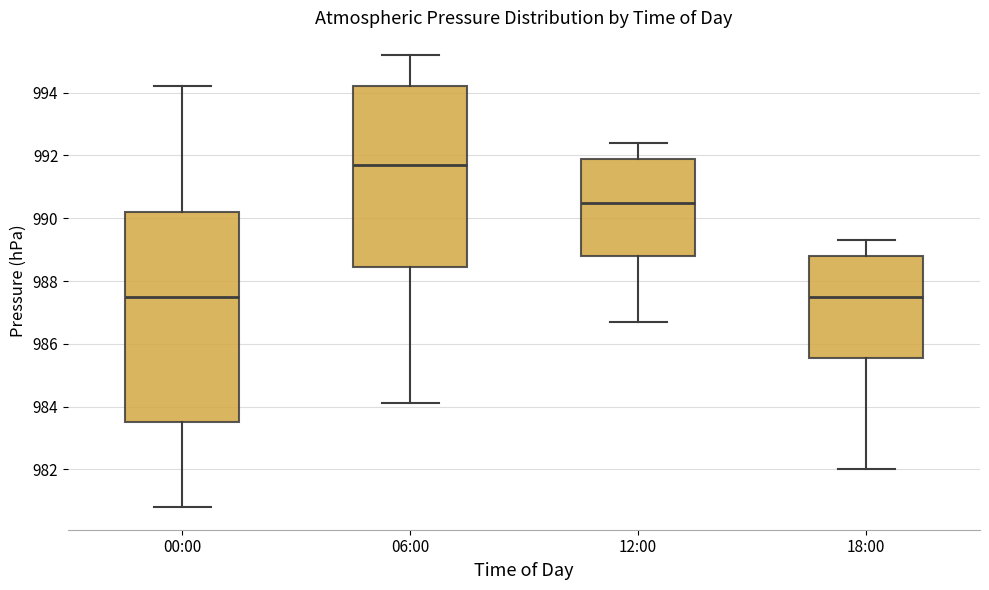

Reading left to right, transcribe this box plot: for each box, give where its median line is, the range the box spans, and where its two whiskers end, as read against the y-axis. The values are not printed on the chart, so give them approximately, as read against the axis.

00:00: median 987.6, box 983.6 to 990.2, whiskers 980.8 to 994.2
06:00: median 991.8, box 988.4 to 994.2, whiskers 984.2 to 995.2
12:00: median 990.6, box 988.8 to 992.0, whiskers 986.8 to 992.4
18:00: median 987.6, box 985.6 to 988.8, whiskers 982.0 to 989.4